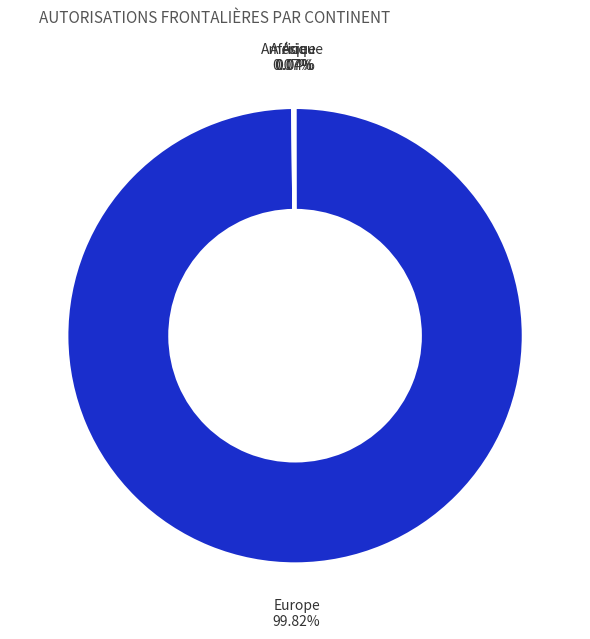

Is Europe the majority of the pie?

Yes